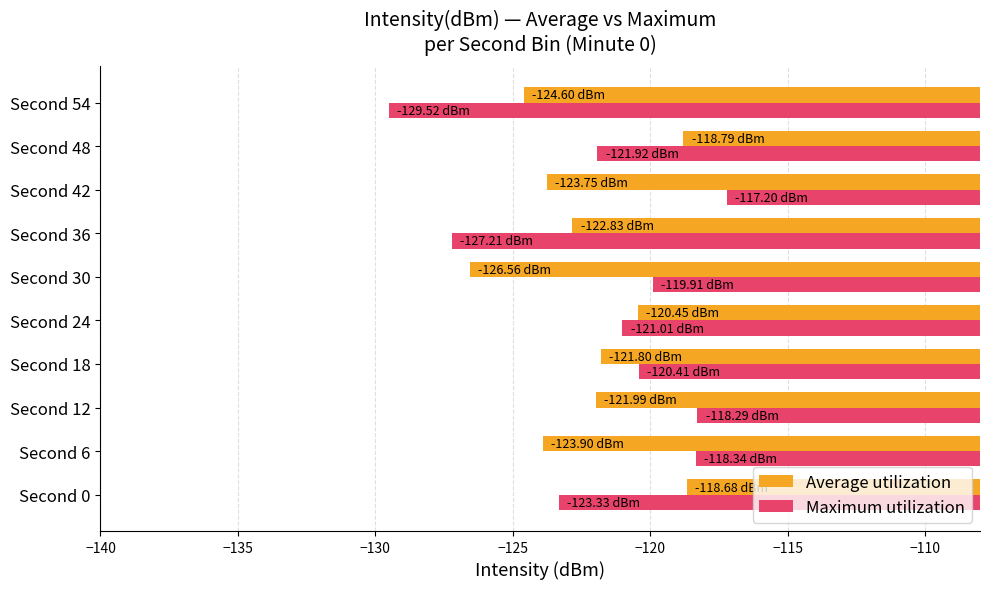

Which series has the widest spread of values?

Maximum utilization